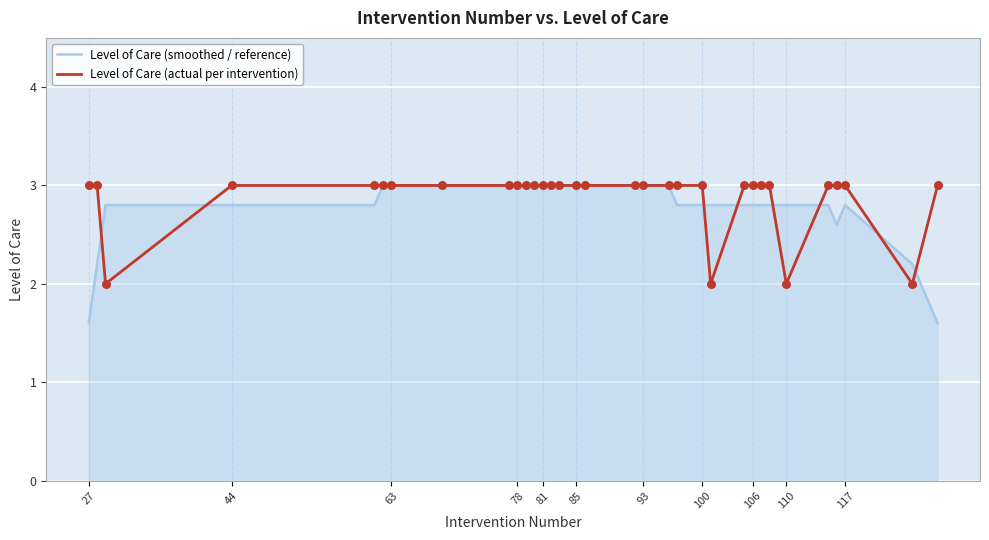

At how many categories does at least one series exceed 1?

33